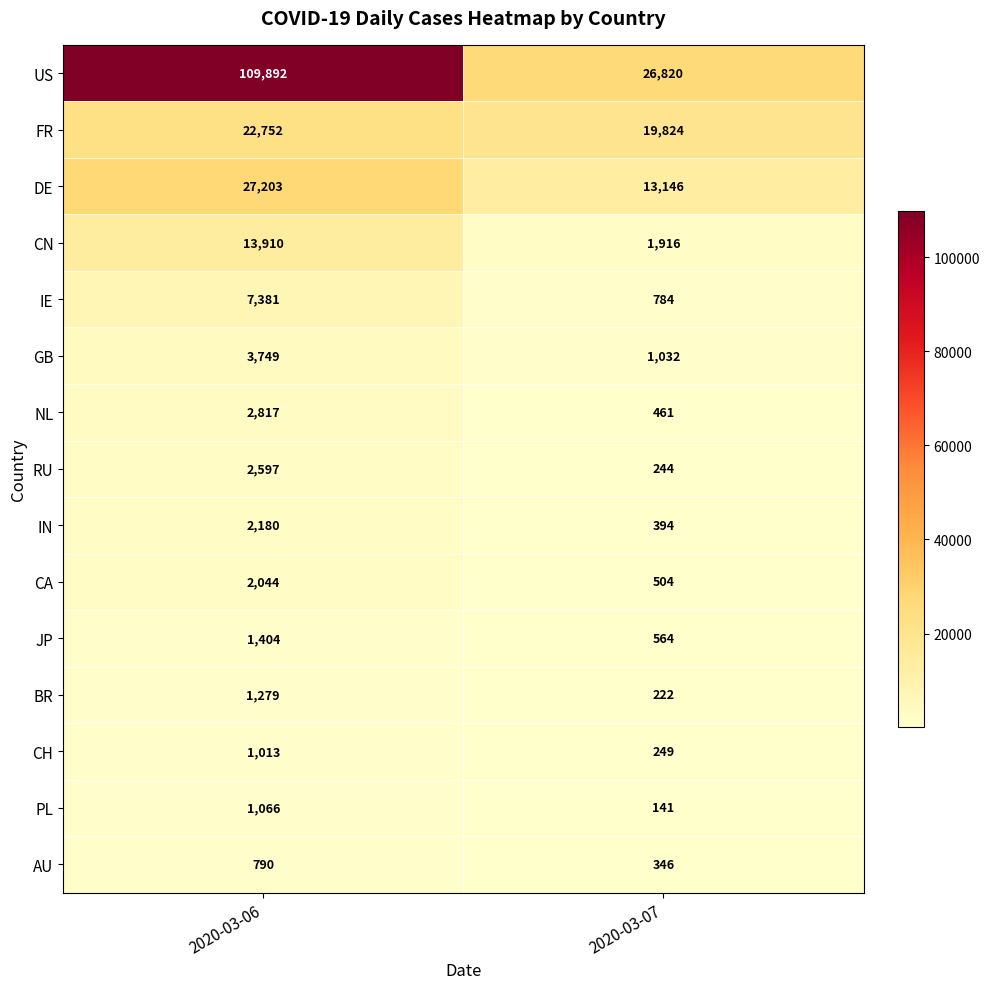

What is the approximate value of CA at 2020-03-06, to the nearest 100?

2000